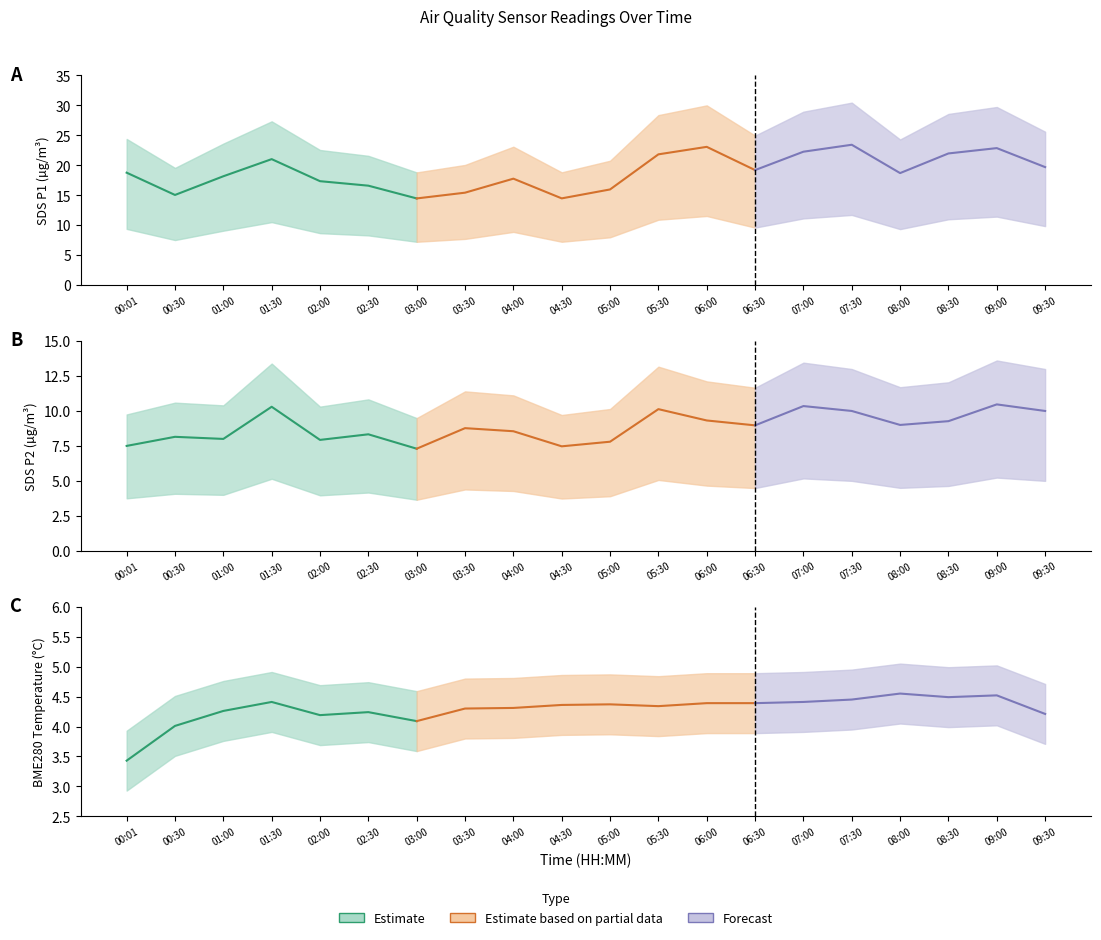

What is the difference between the second highest and minimum values in the SDS_P2 series?

3.0